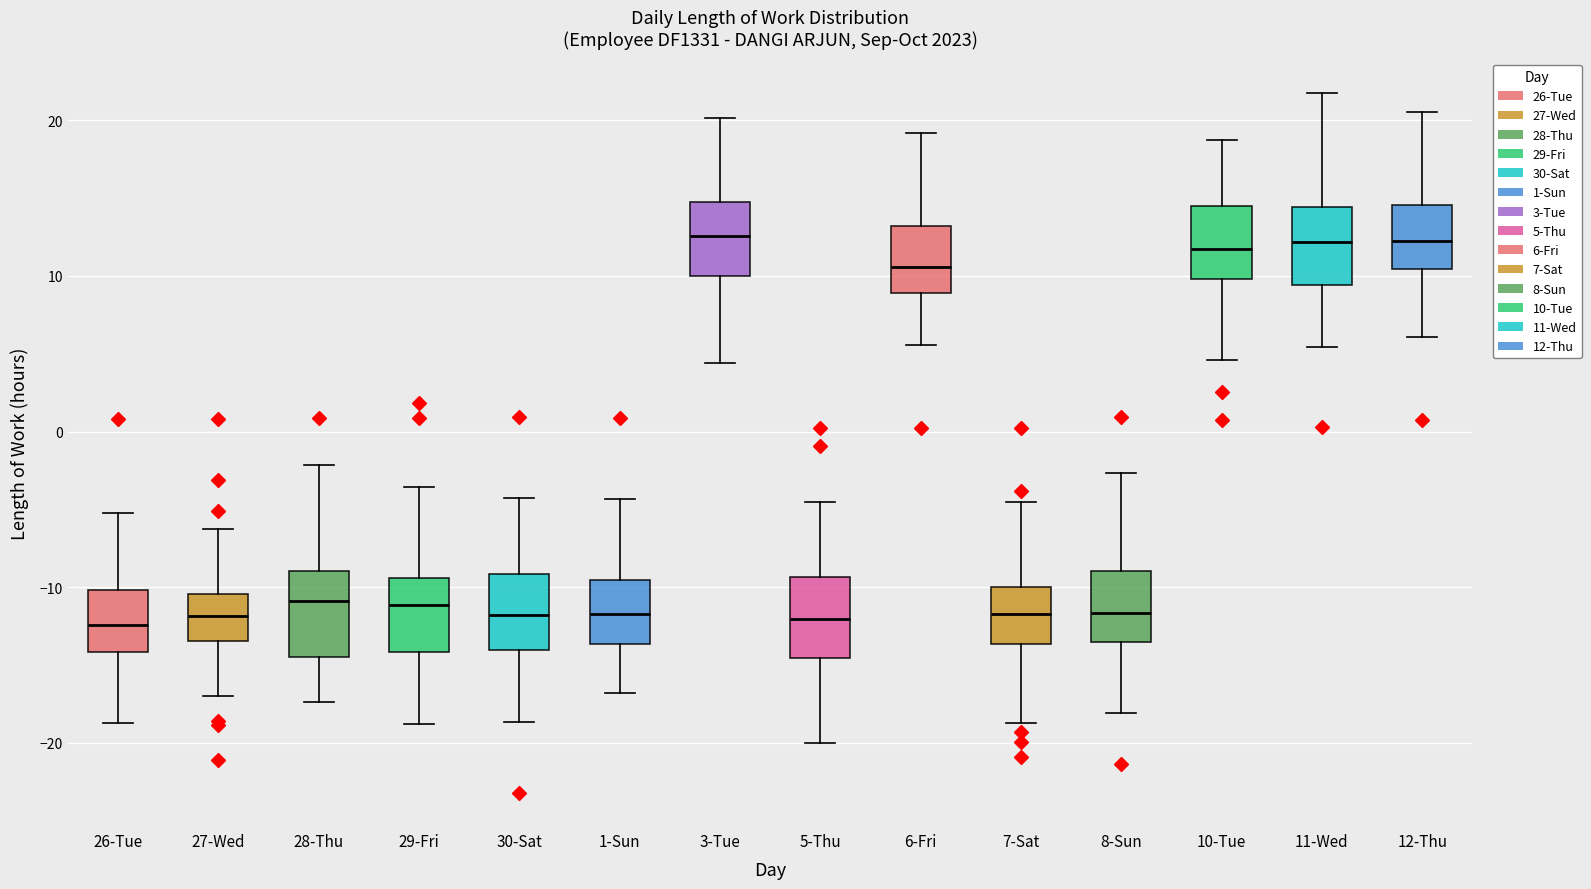

Where does the upper whisker of the box for 1-Sun end on the y-axis? The values are not printed on the chart, so give them approximately, as read against the axis.

-4